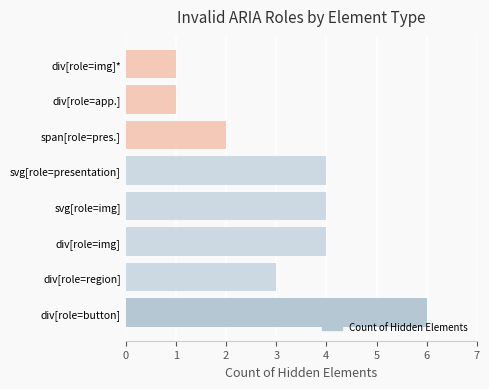

What is the ratio of the value at div[role=img] to the value at svg[role=presentation]?

1.0